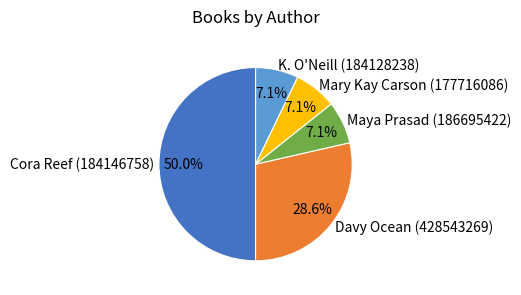

What percentage is the Davy Ocean (428543269) slice, to the nearest percent?

29%